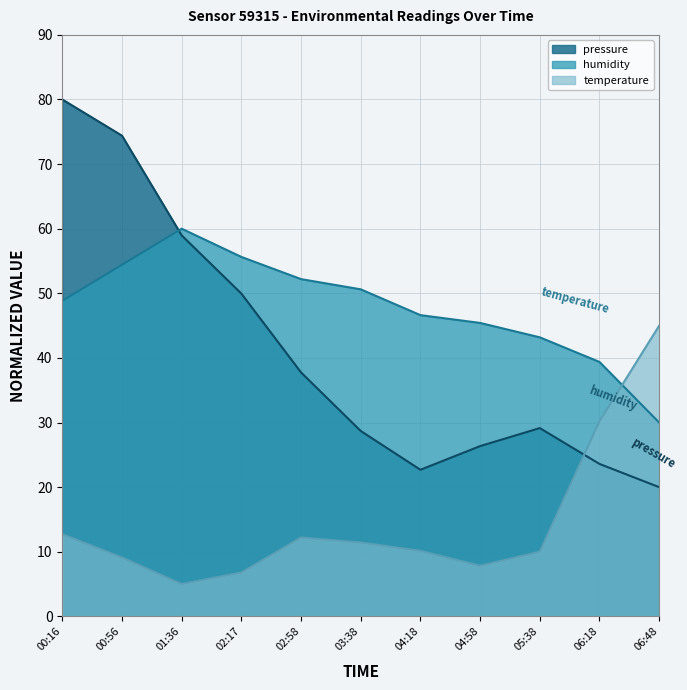

What is the total value across all series at 01:36?

124.0